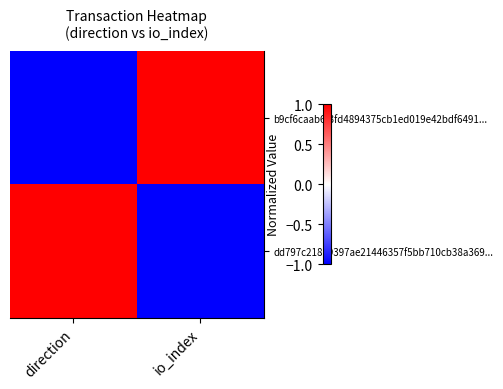

List the series in order of their peak value, highest first.

b9cf6caab6f3fd4894375cb1ed019e42bdf6491..., dd797c218e9397ae21446357f5bb710cb38a369...